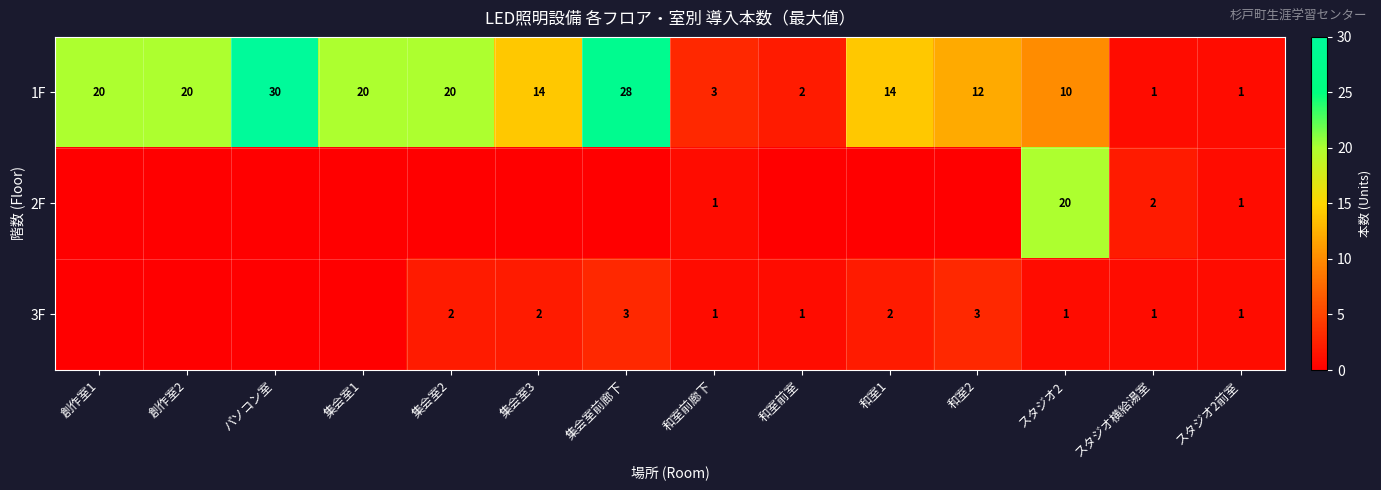

Read the 1F value at パソコン室, to the nearest 5.

30